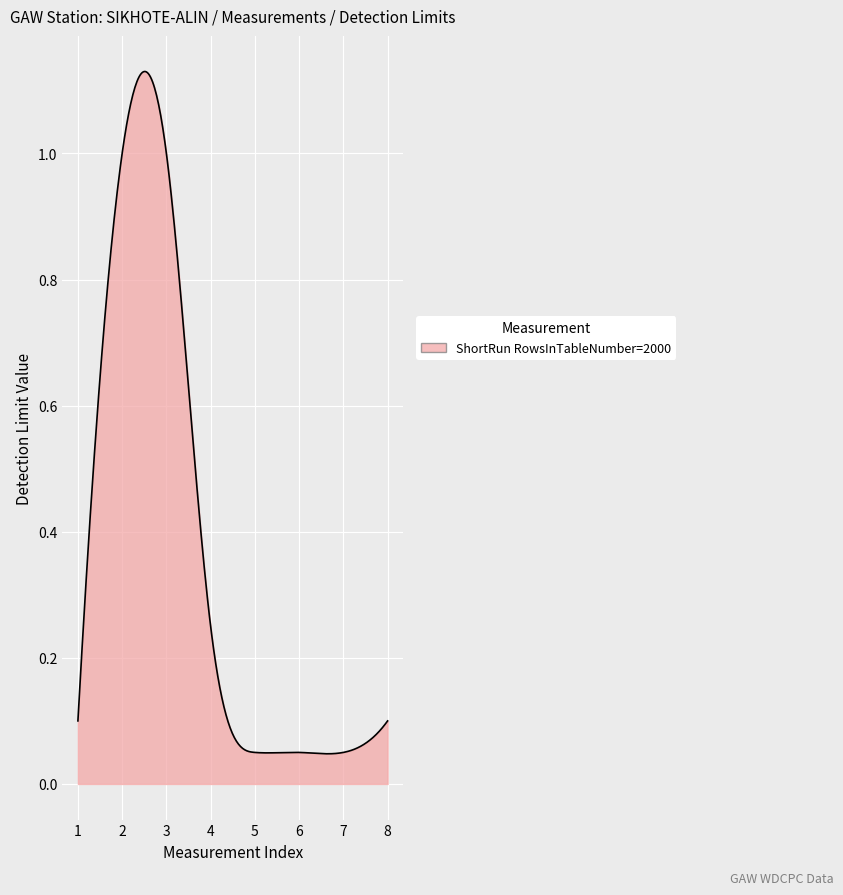

How many lines are shown in the chart?

1